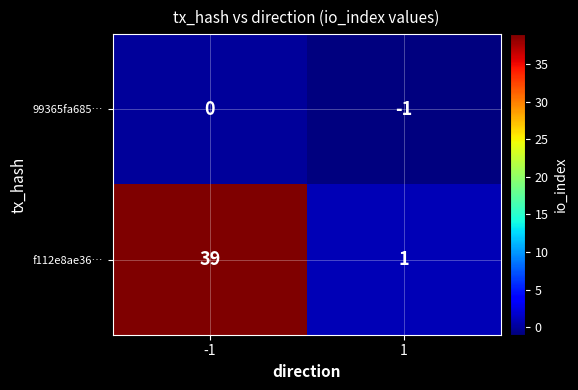

What is the total value across all series at -1?

39